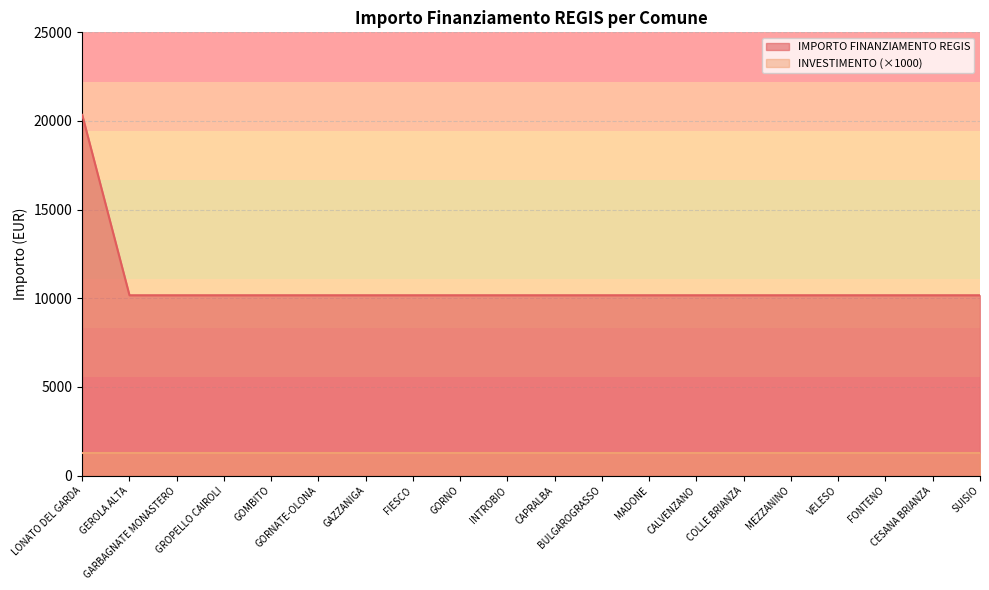

Reading right to left, extract all data points from this chart.

SUISIO=10172	CESANA BRIANZA=10172	FONTENO=10172	VELESO=10172	MEZZANINO=10172	COLLE BRIANZA=10172	CALVENZANO=10172	MADONE=10172	BULGAROGRASSO=10172	CAPRALBA=10172	INTROBIO=10172	GORNO=10172	FIESCO=10172	GAZZANIGA=10172	GORNATE-OLONA=10172	GOMBITO=10172	GROPELLO CAIROLI=10172	GARBAGNATE MONASTERO=10172	GEROLA ALTA=10172	LONATO DEL GARDA=20344